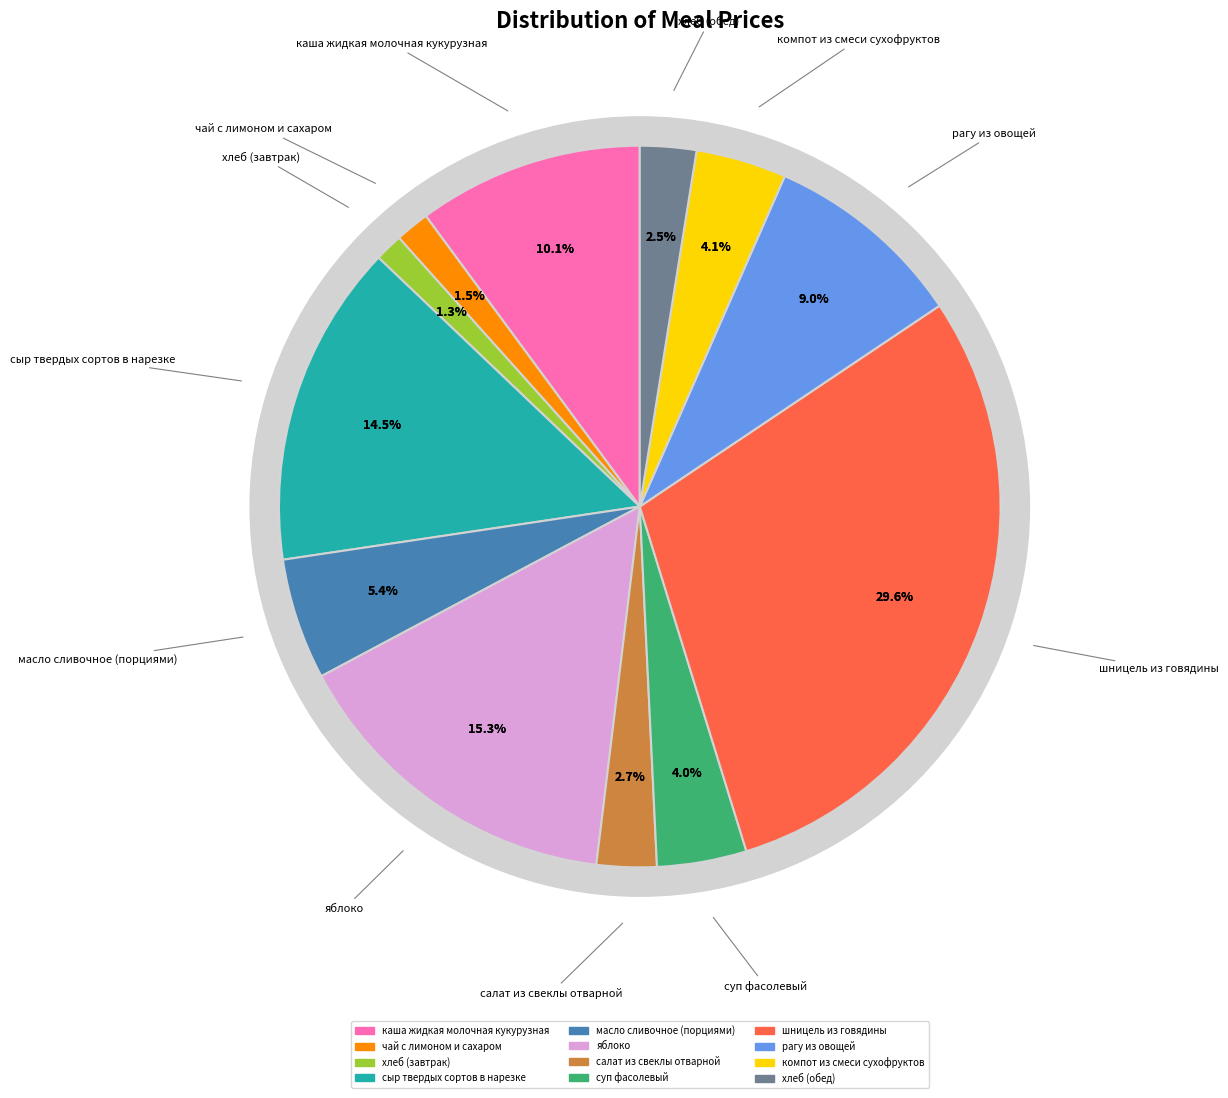

What percentage is the чай с лимоном и сахаром slice, to the nearest percent?

2%